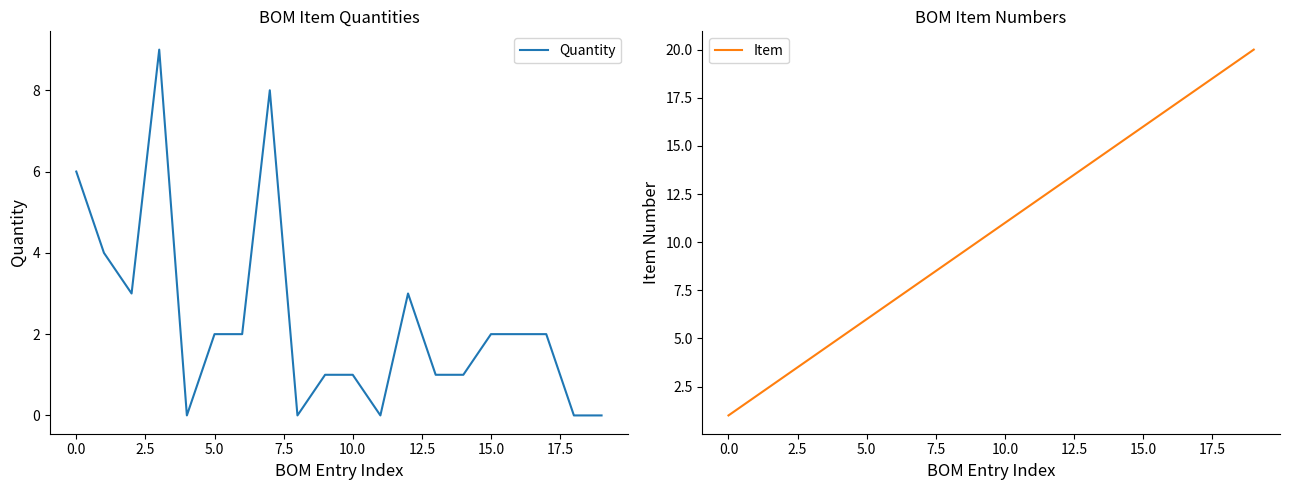

True or false: Item has a value of 15 at 10.0.

False